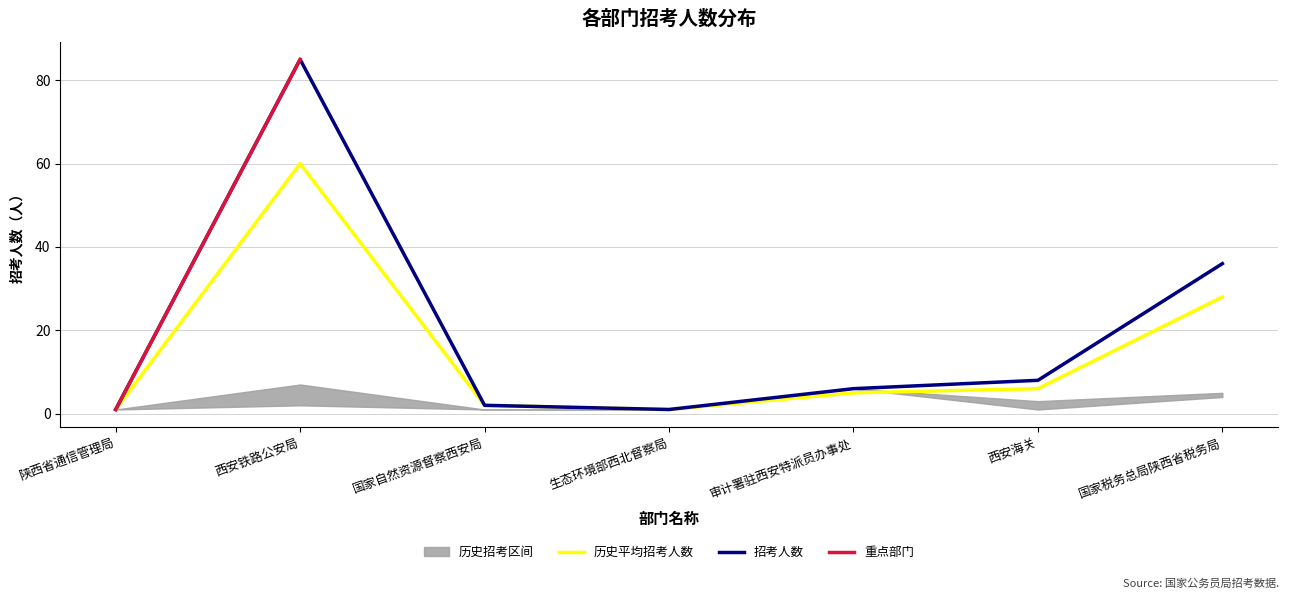

At which category does the chart reach its peak across all series?

西安铁路公安局